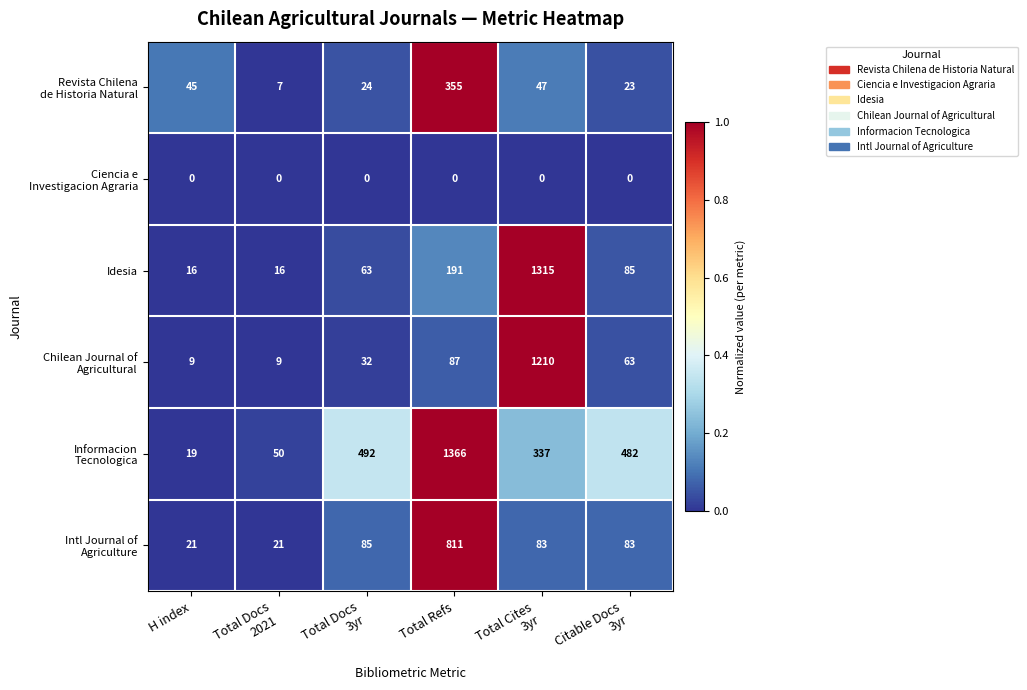

At how many categories does at least one series exceed 0?

6